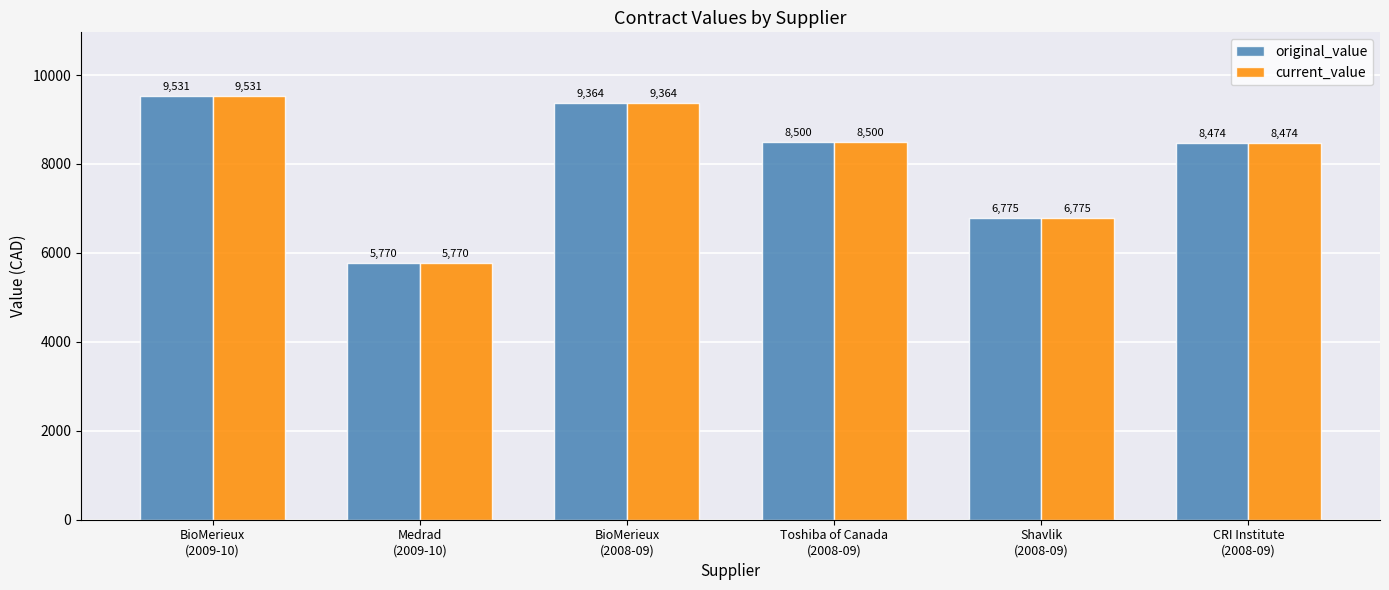

What is the lowest value of the current_value series?

5770